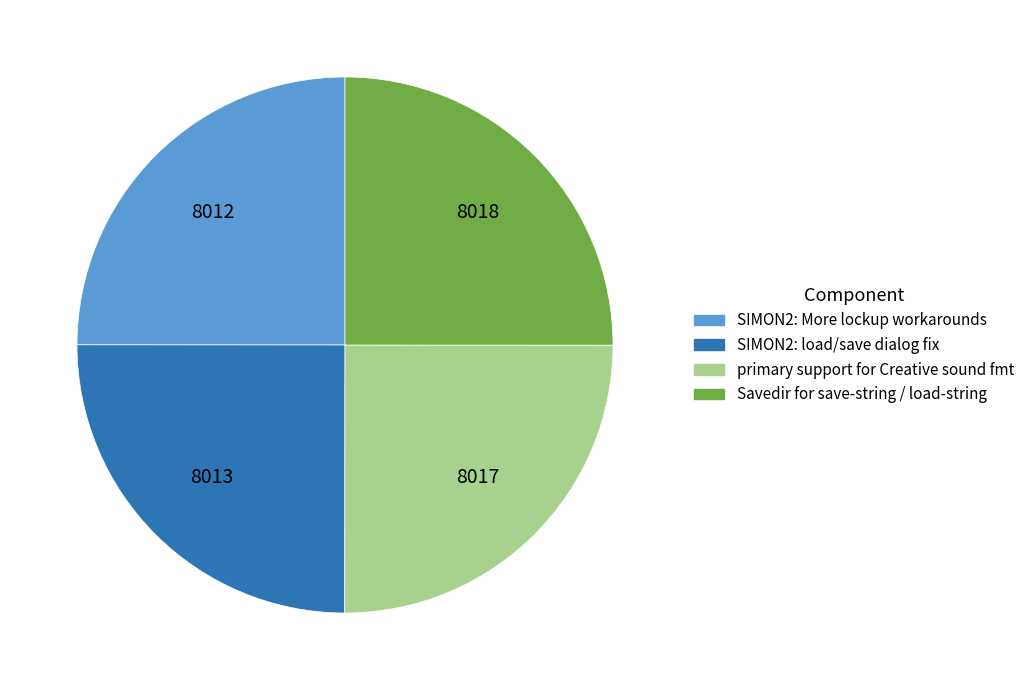

Approximately how many times larger is the value at Savedir for save-string / load-string compared to SIMON2: load/save dialog fix?

1.0